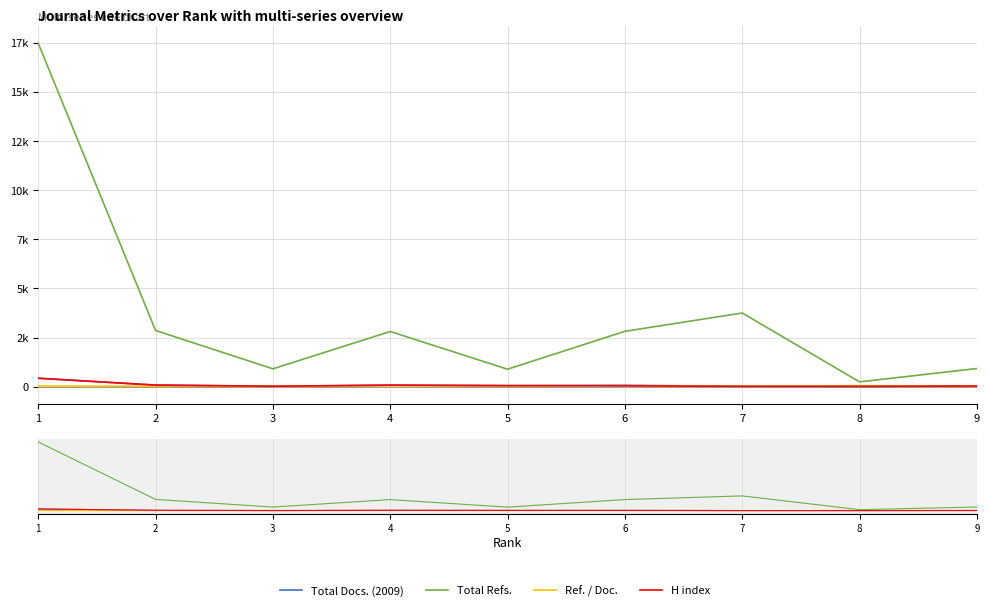

Is this an area chart (filled region under the line)?

No